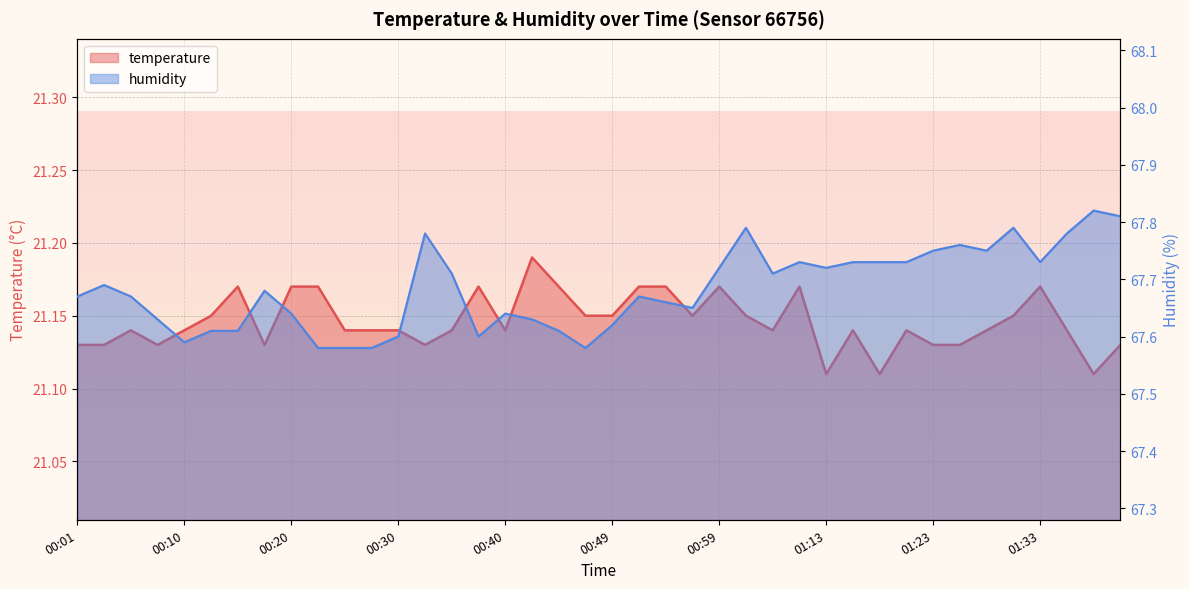

How many lines are shown in the chart?

2